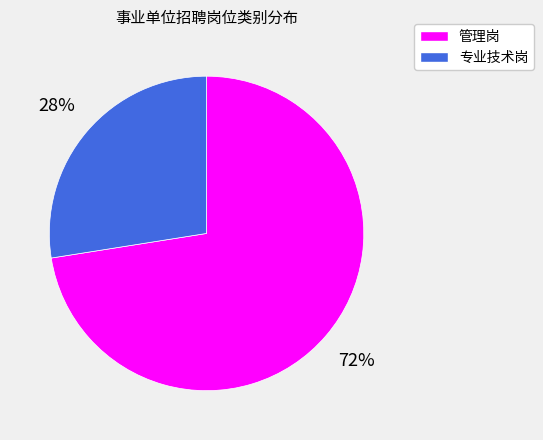

Approximately how many times larger is the value at 管理岗 compared to 专业技术岗?

2.6